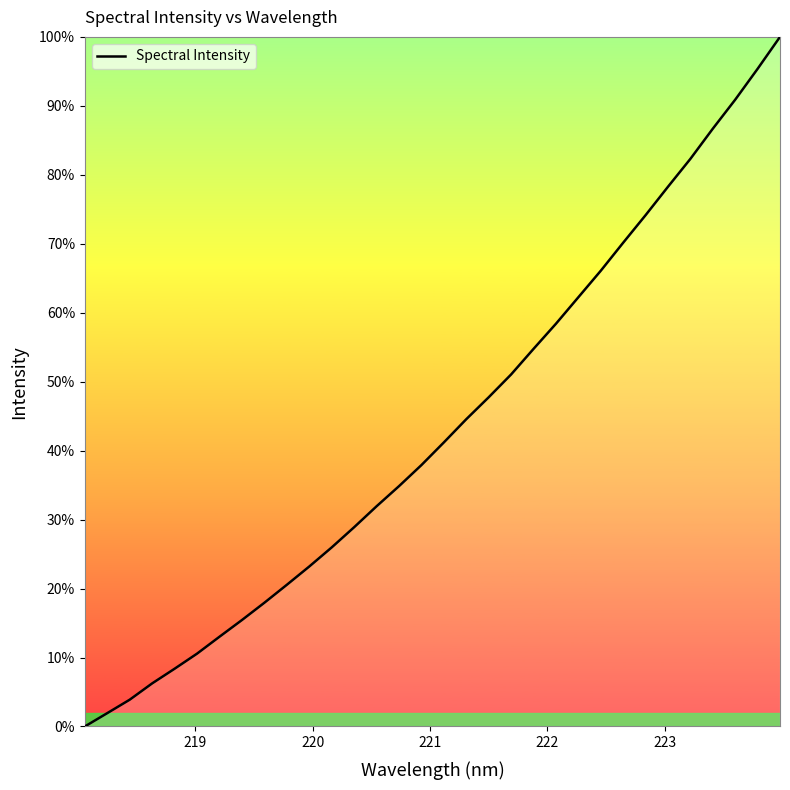

What is the difference between the maximum and minimum values?

100.0